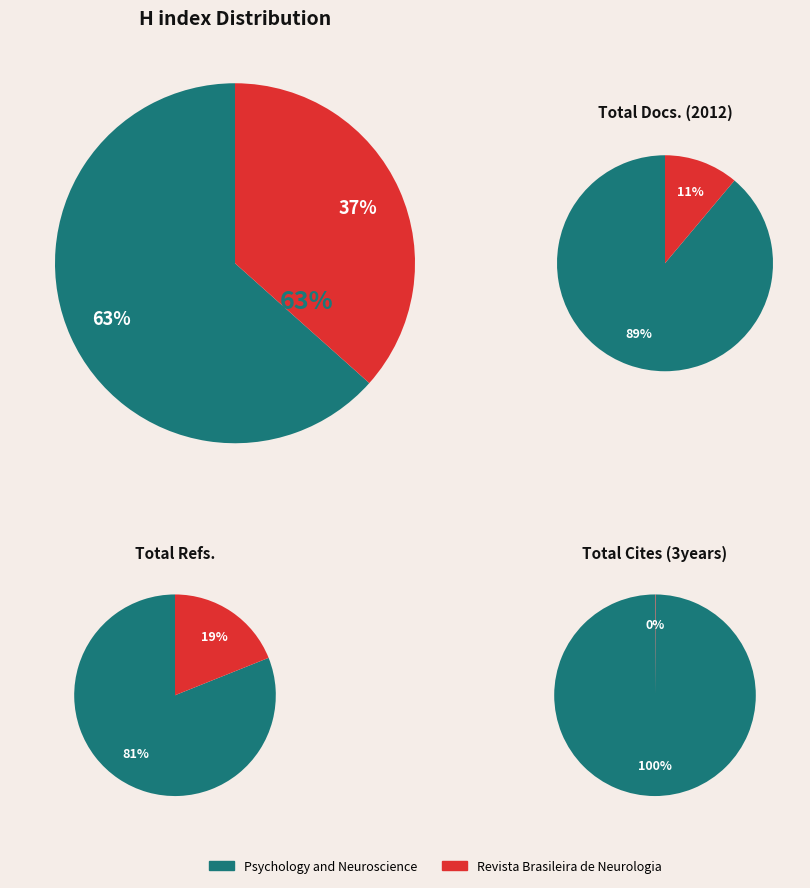

Combined, do Psychology and Neuroscience and Revista Brasileira de Neurologia e Psiquiatria account for over 50%?

Yes